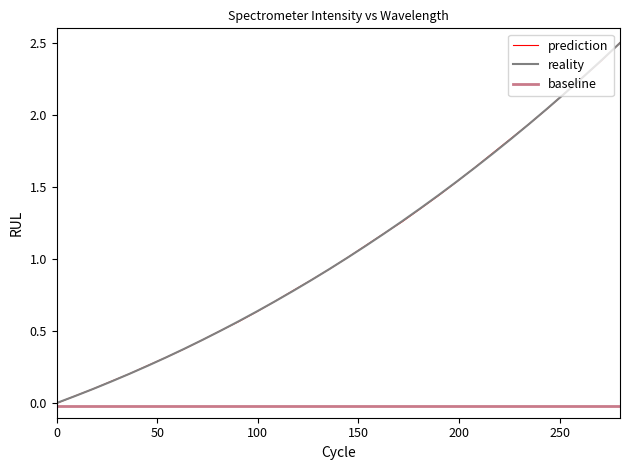

Does the chart display data point markers on the line(s)?

No